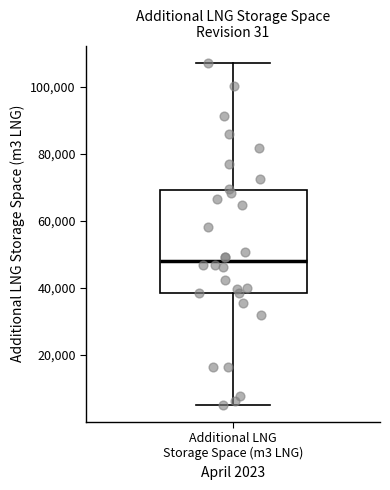

Read this box plot against the y-axis: the position of the median line, the range covered by the box, and the ends of both whiskers. The values are not printed on the chart, so give them approximately, as read against the axis.

median 48000, box 38000 to 70000, whiskers 6000 to 108000